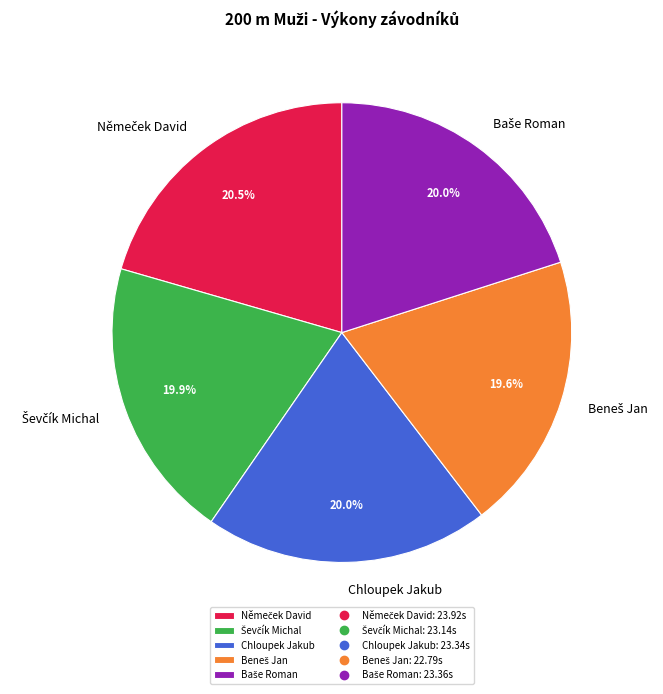

What portion of the pie excludes Chloupek Jakub?

80.0%